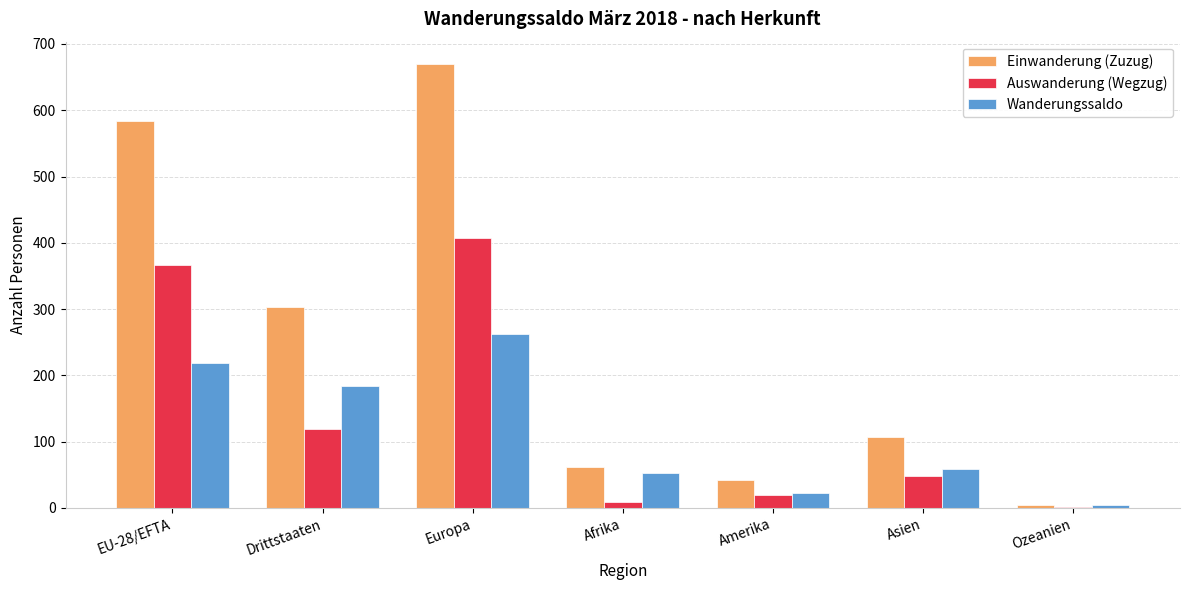

Is it true that Wanderungssaldo equals 218 at EU-28/EFTA?

True